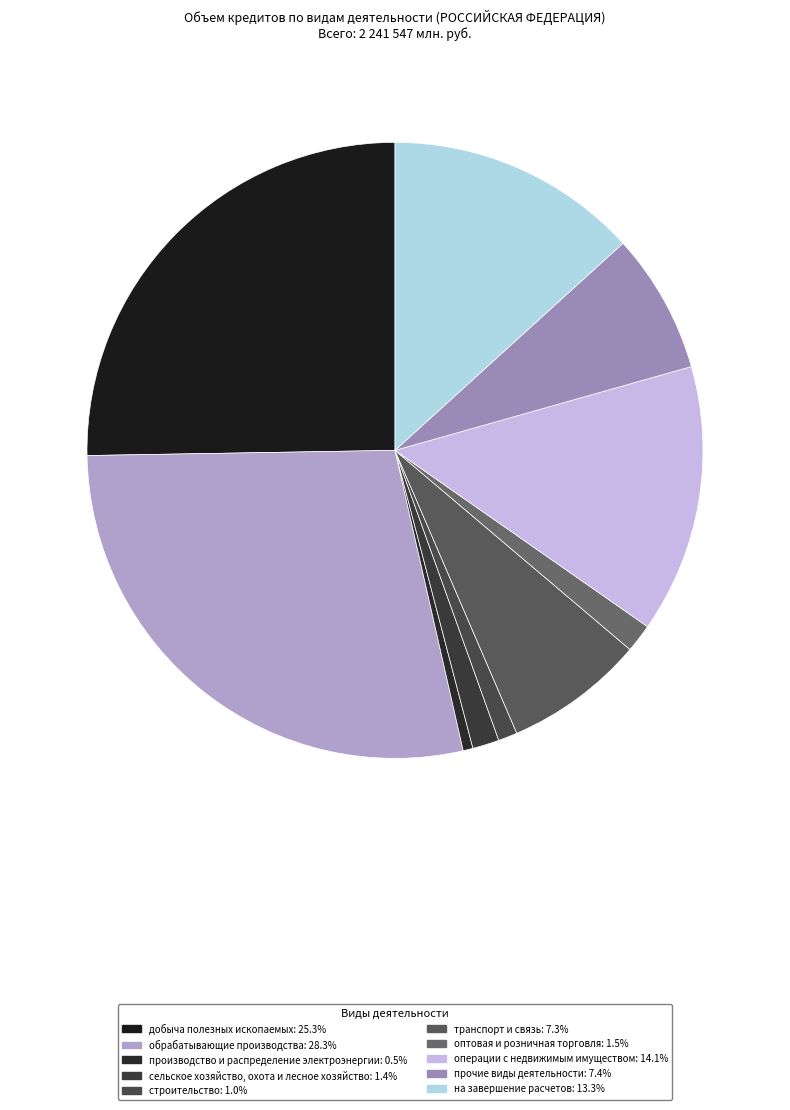

To the nearest percent, what is the combined percentage of обрабатывающие производства and производство и распределение электроэнергии?

29%